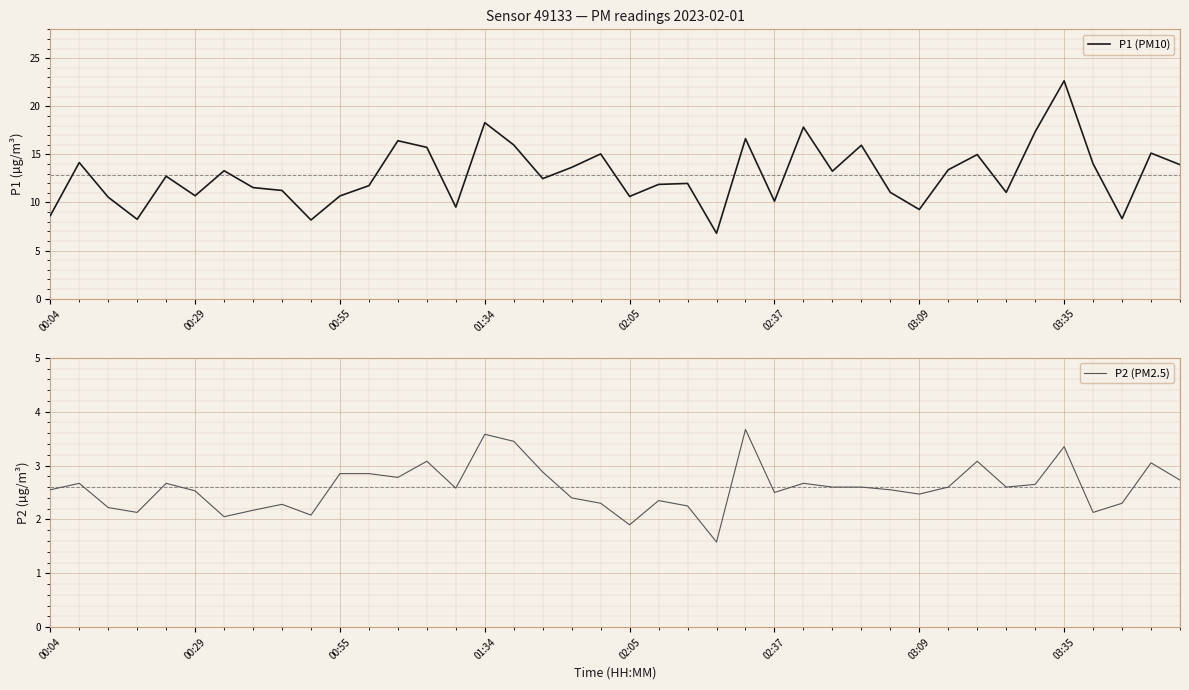

How many data points in P2 (PM2.5) are less than 2?

2